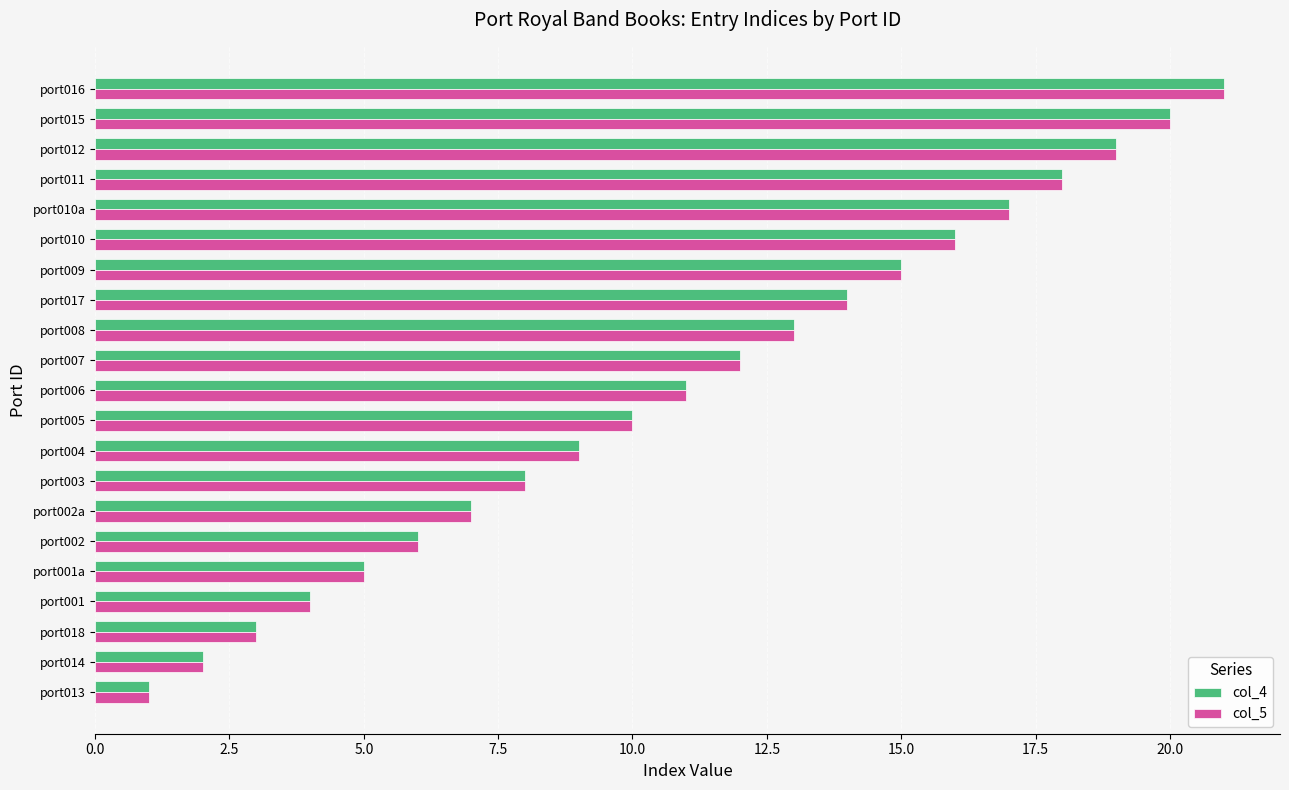

How many values in the col_4 series are below 11?

10